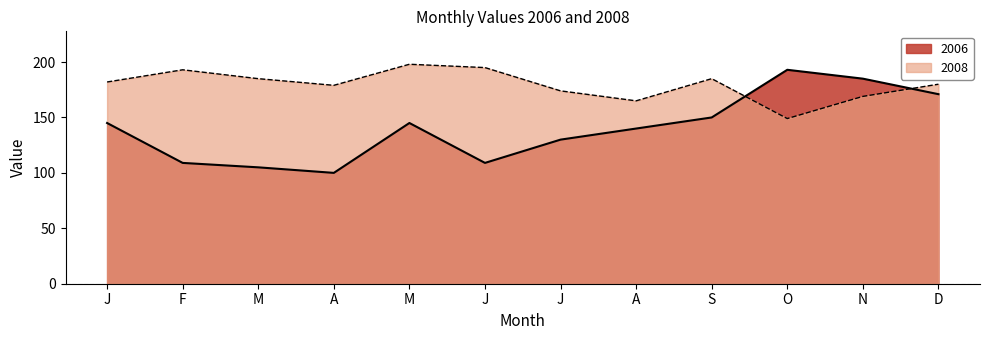

What is the sum of all 2008 values?

2154